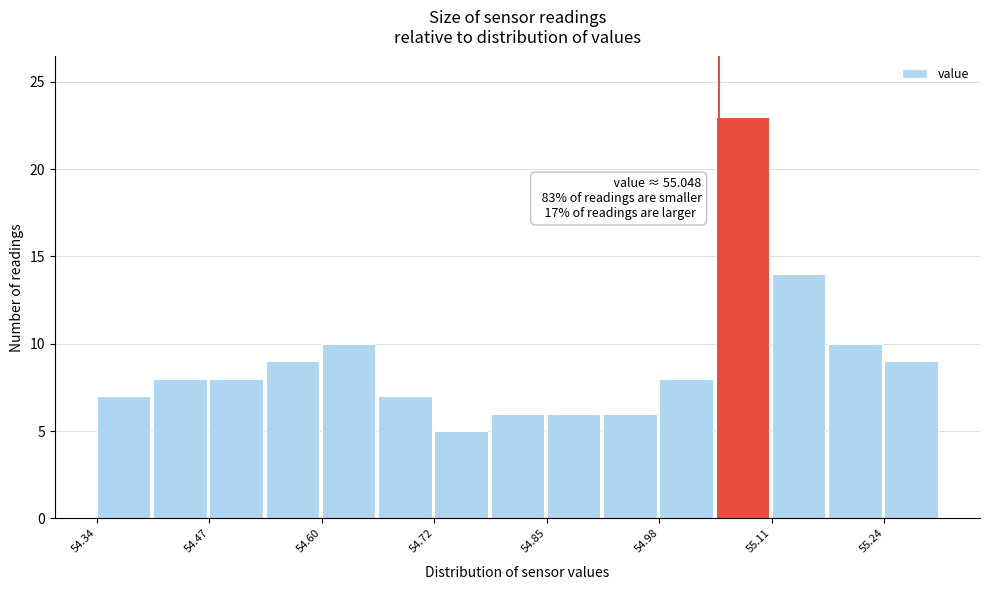

Around what value on the x-axis is the tallest bar? Give the approximate position of its centre, as read against the axis.

55.08